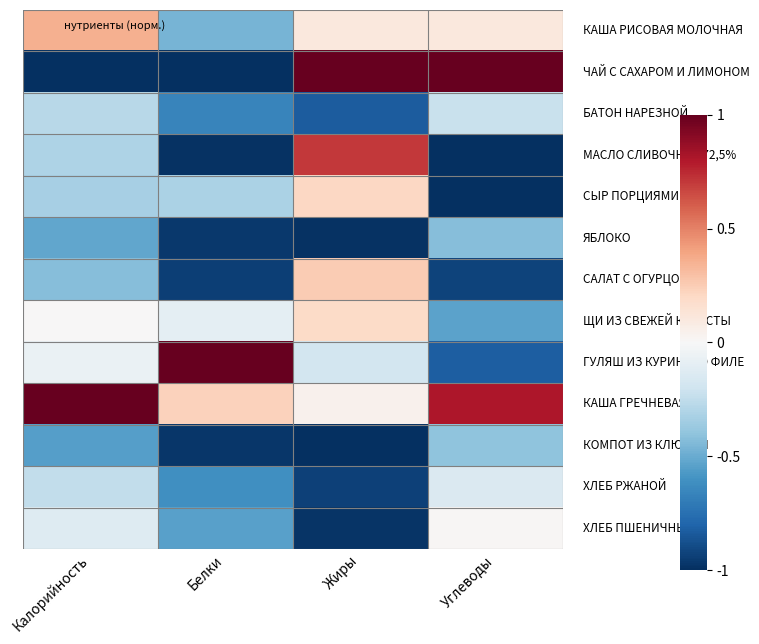

At which category is the sum across all series the highest?

Жиры